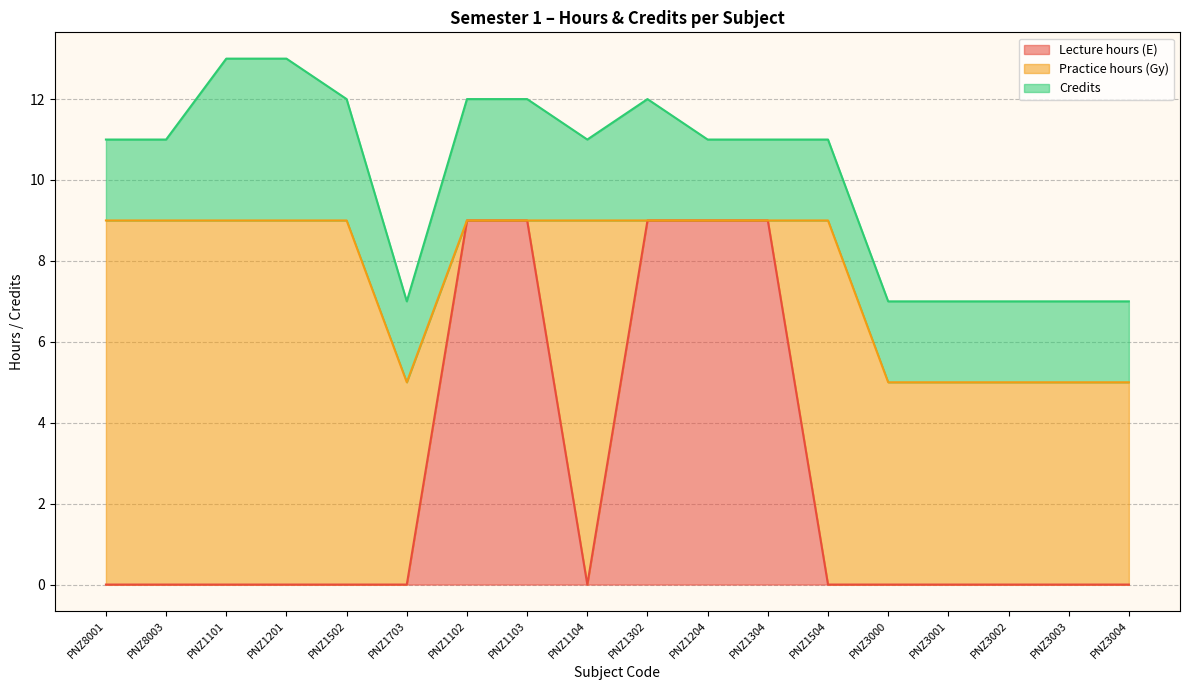

What is the difference between the Practice hours (Gy) values at PNZ1204 and PNZ1101?

9